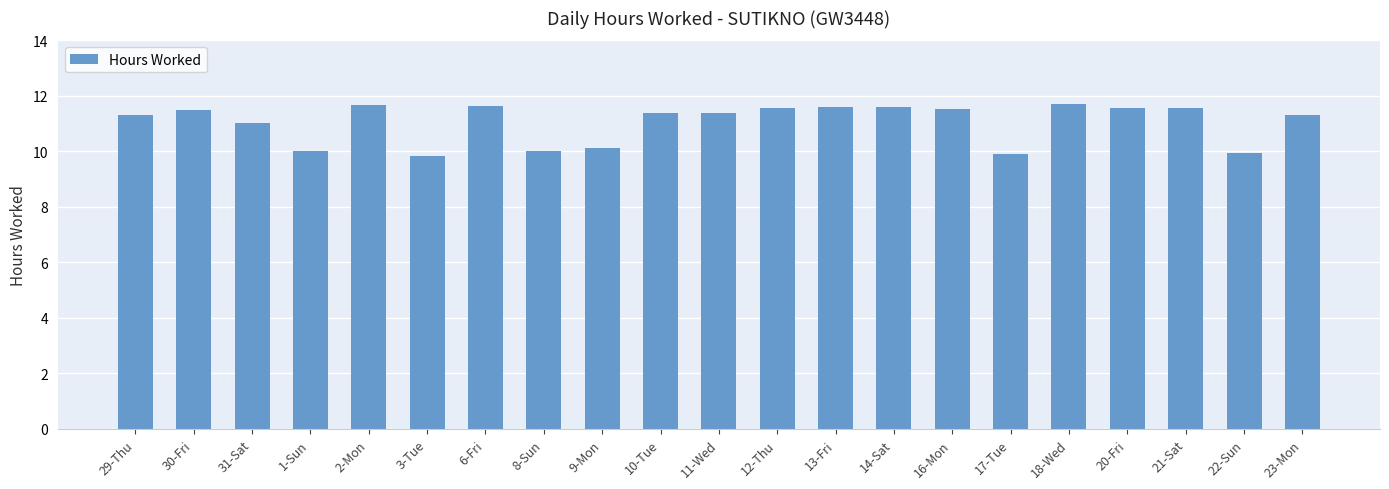

The chart shows a value of 2.4 at 22-Sun. True or false?

False